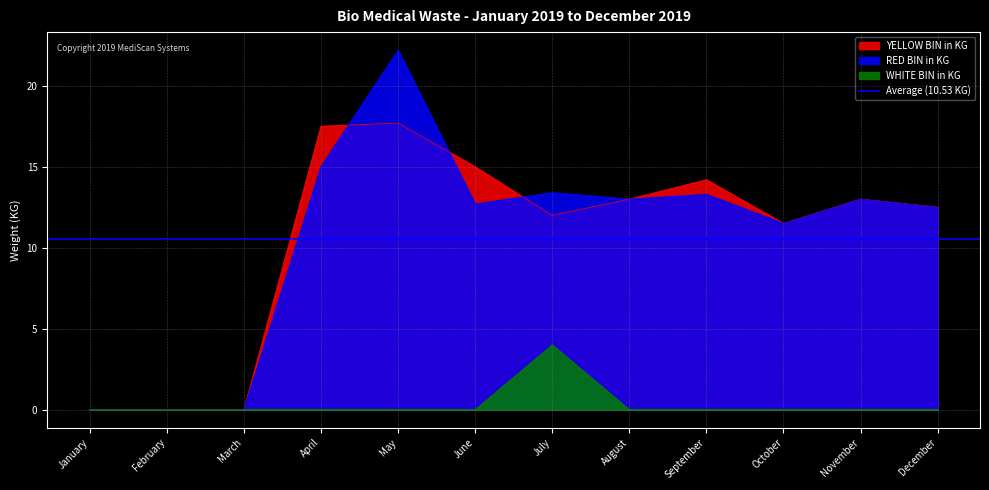

Reading right to left, list all the values displayed in this chart.

YELLOW BIN in KG: 12.5	13.0	11.5	14.2	13.0	12.0	15.0	17.7	17.5	0.0	0.0	0.0
RED BIN in KG: 12.5	13.0	11.5	13.3	13.0	13.4	12.7	22.2	15.0	0.0	0.0	0.0
WHITE BIN in KG: 0.0	0.0	0.0	0.0	0.0	4.0	0.0	0.0	0.0	0.0	0.0	0.0